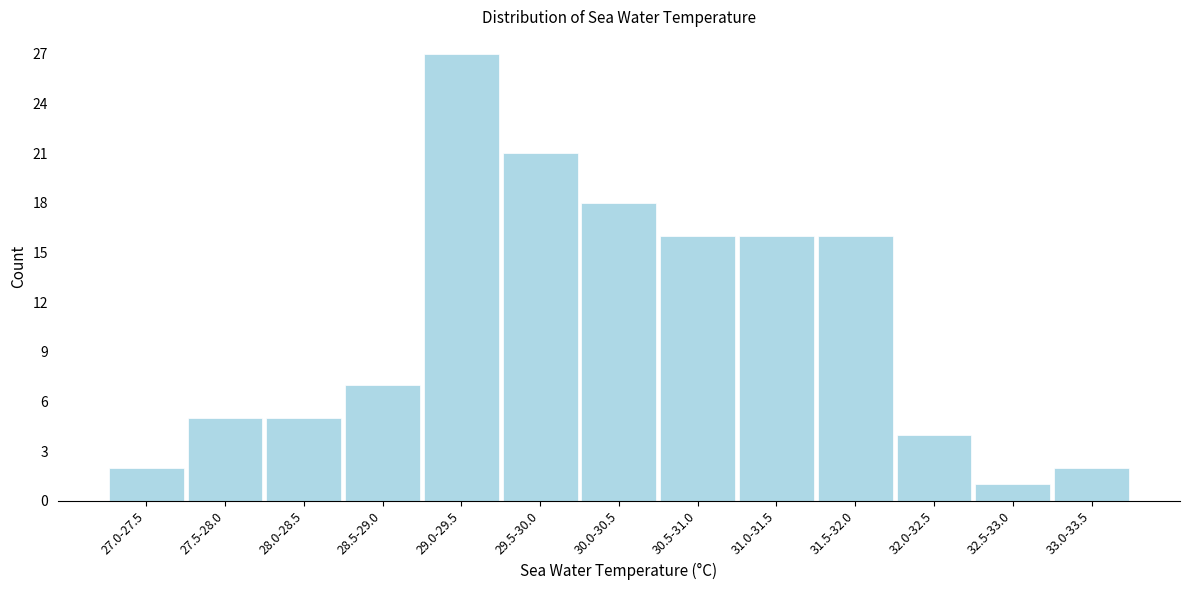

Reading left to right, extract all data points from this chart.

2	5	5	7	27	21	18	16	16	16	4	1	2